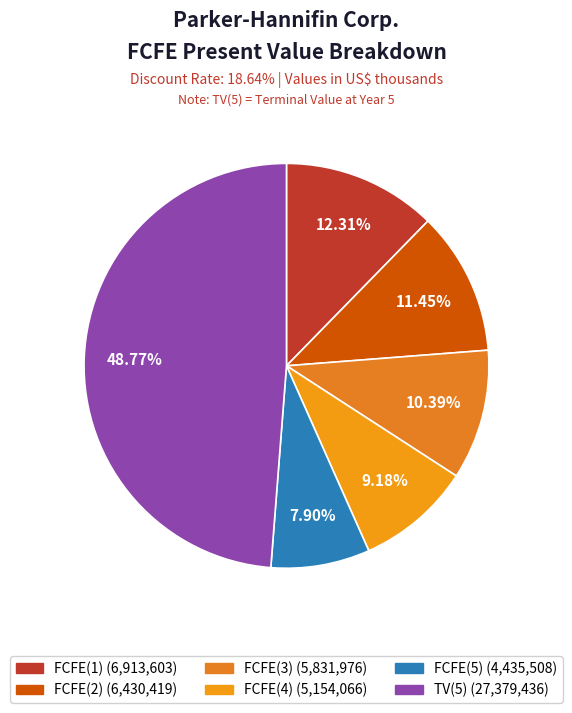

What is the largest slice in the pie chart?

TV(5)